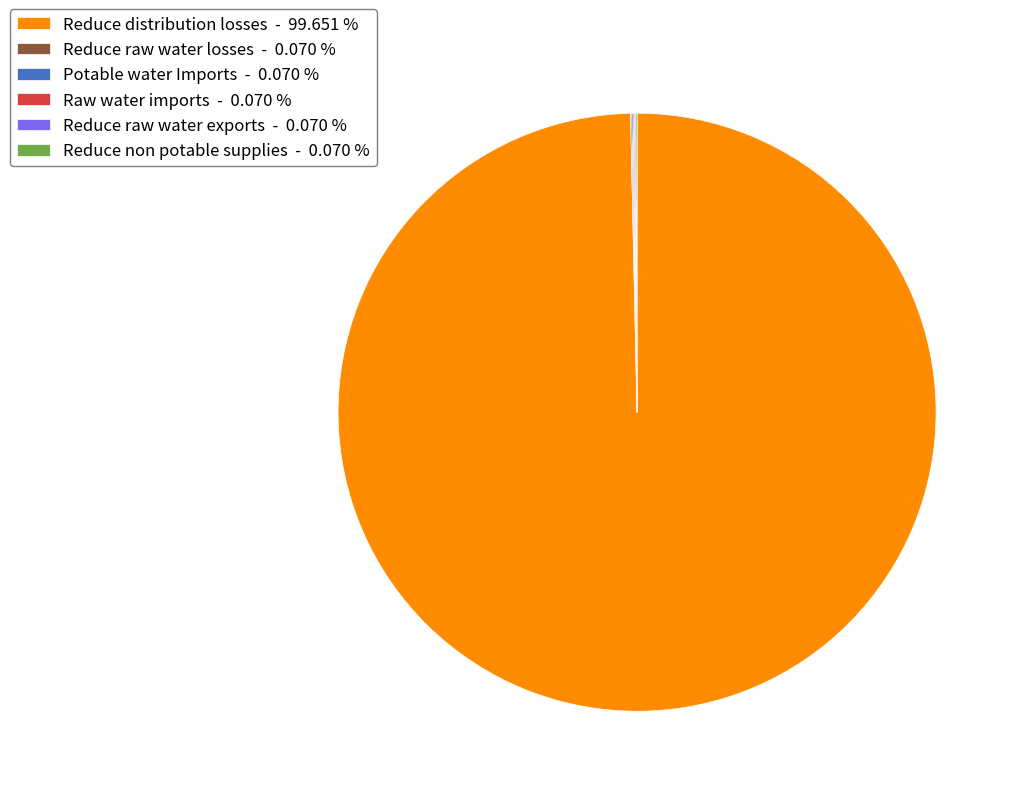

What is the largest slice in the pie chart?

Reduce distribution losses - 99.651 %